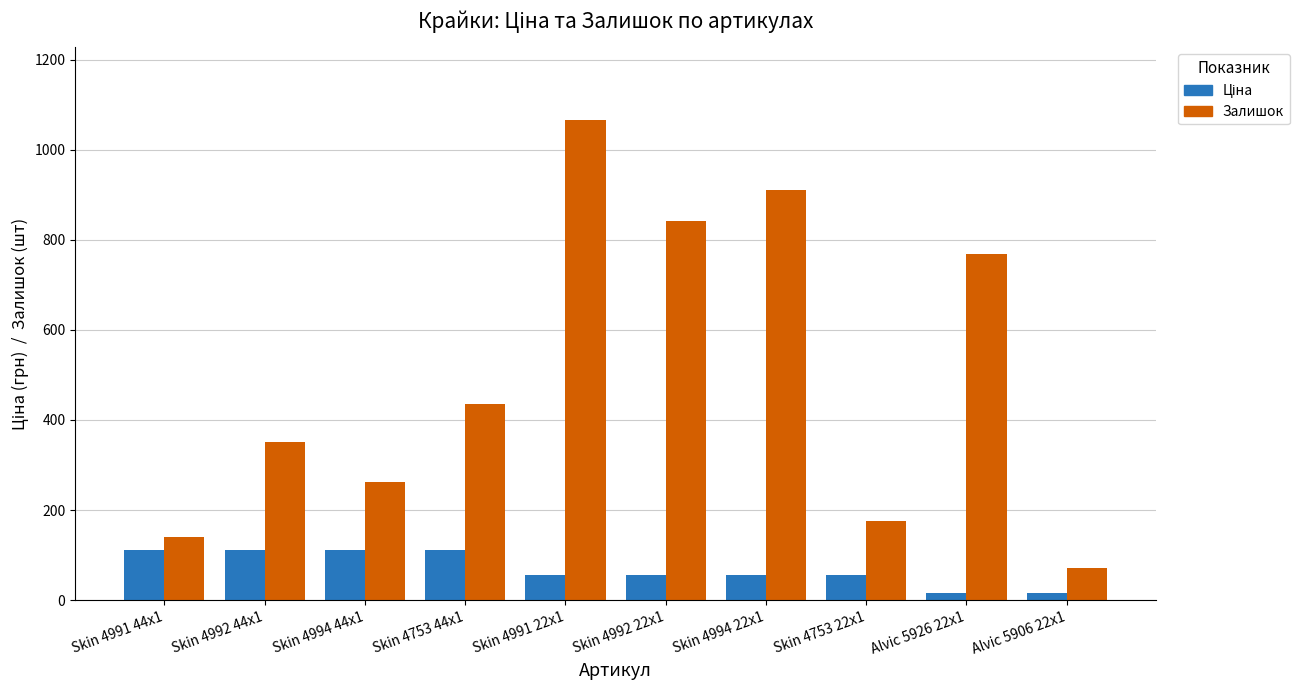

What position from the left is Skin 4991 22x1?

5